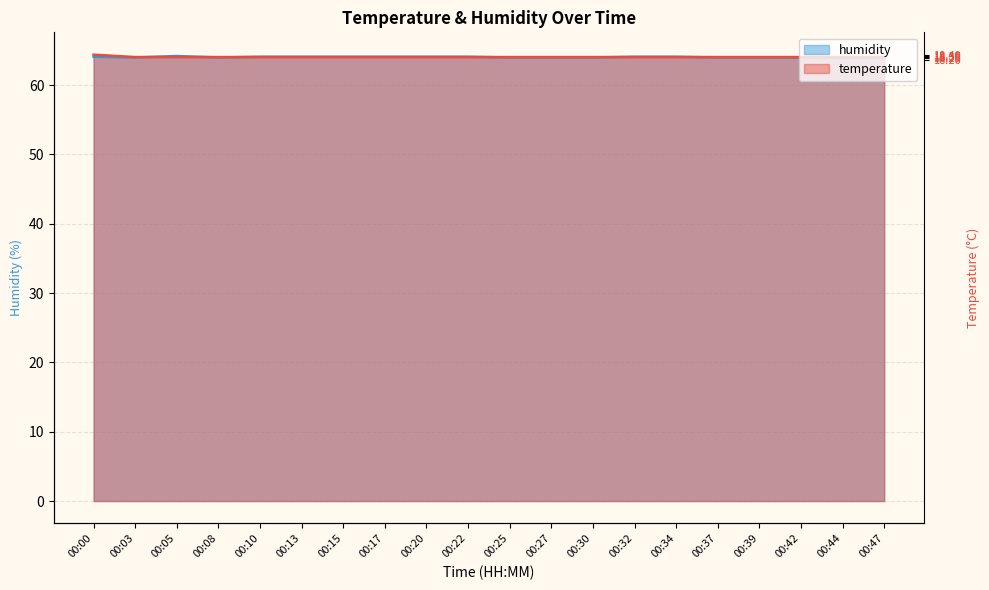

True or false: humidity and temperature cross at least once.

True